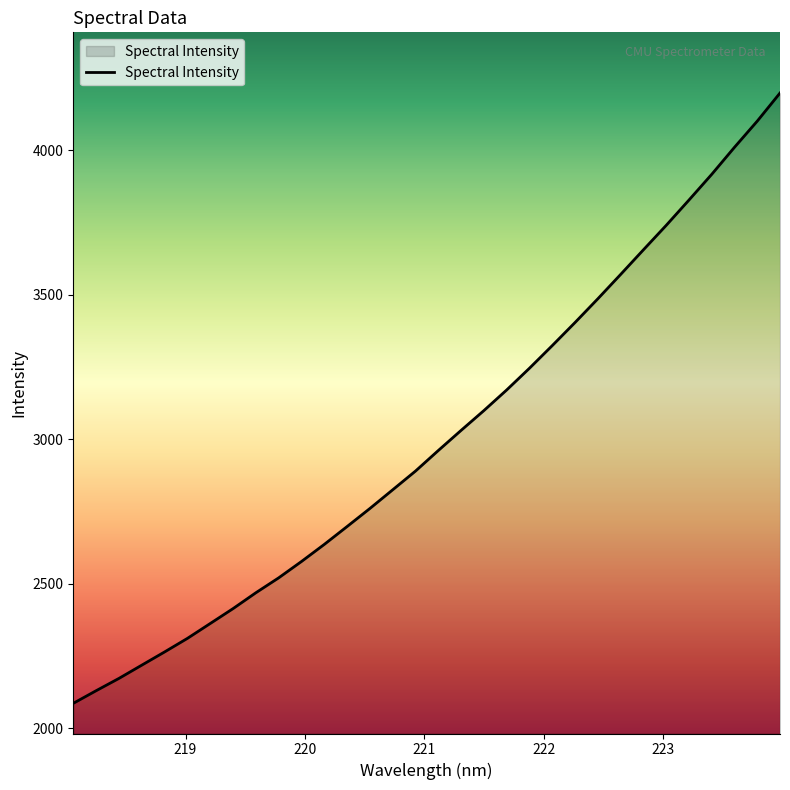

What is the difference between the maximum and minimum values?

2110.5